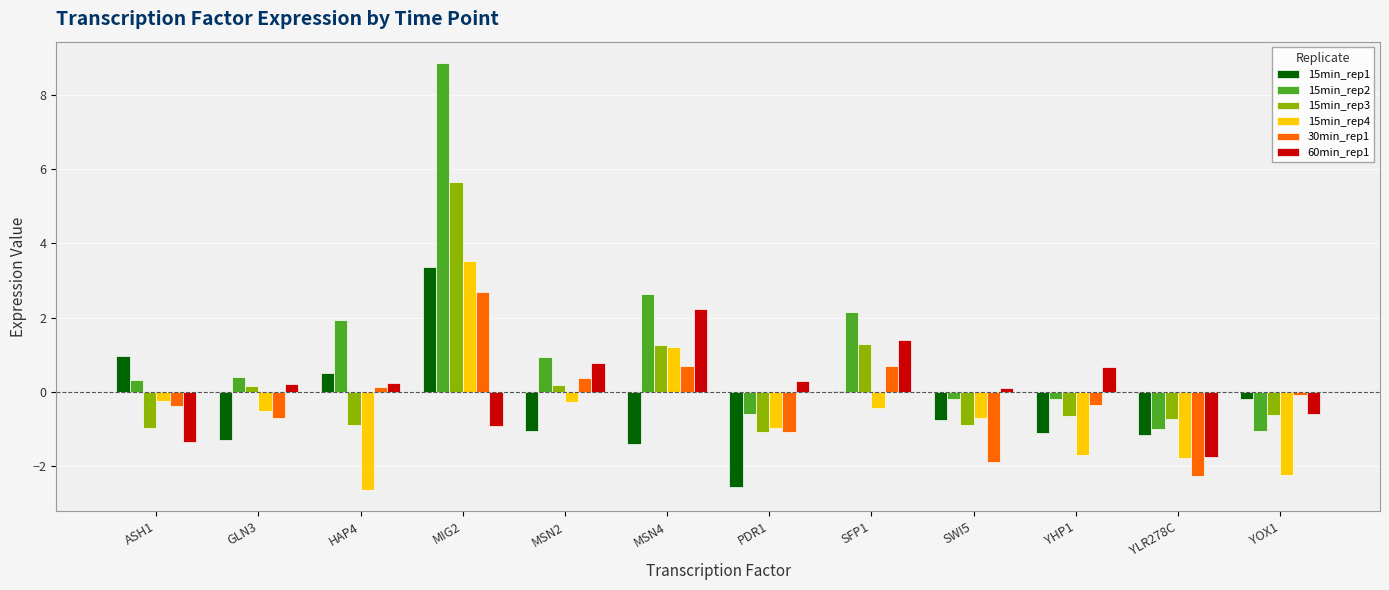

What is the average value of the 60min_rep1 series?

0.1